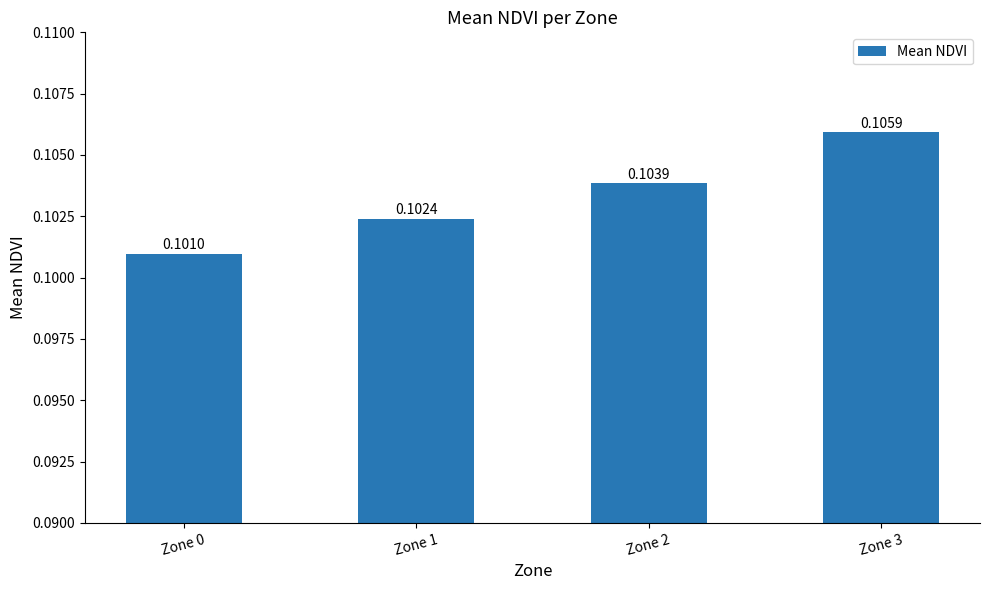

List the labels in order of value, smallest first.

Zone 0, Zone 1, Zone 2, Zone 3